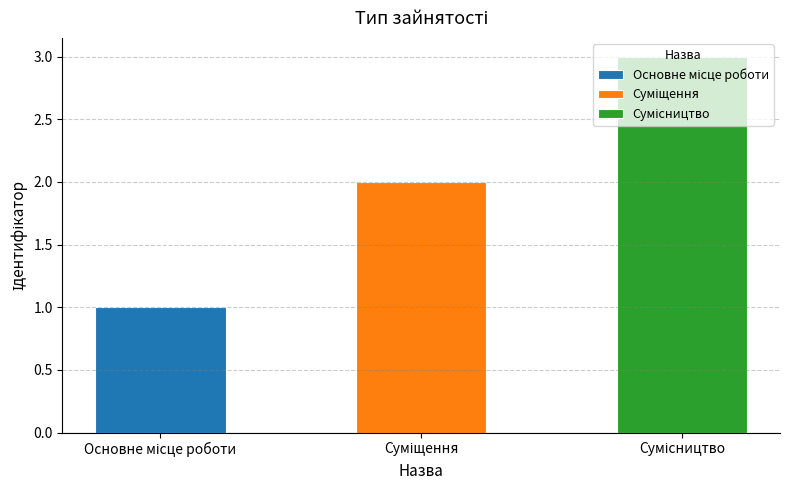

List the labels in order of value, largest first.

Сумісництво, Суміщення, Основне місце роботи